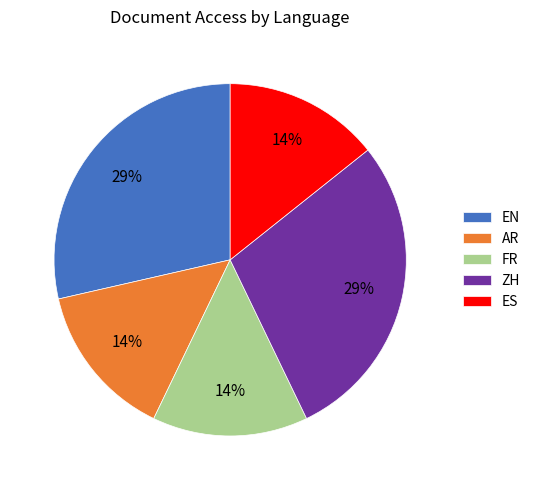

Is the sum of AR and EN greater than half?

No